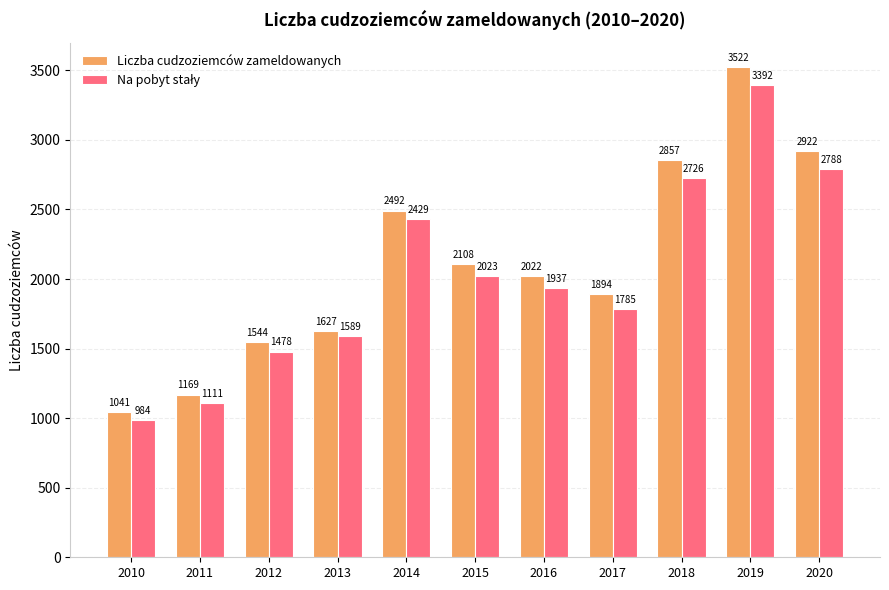

What is the difference between the Liczba cudzoziemców zameldowanych values at 2011 and 2014?

1323